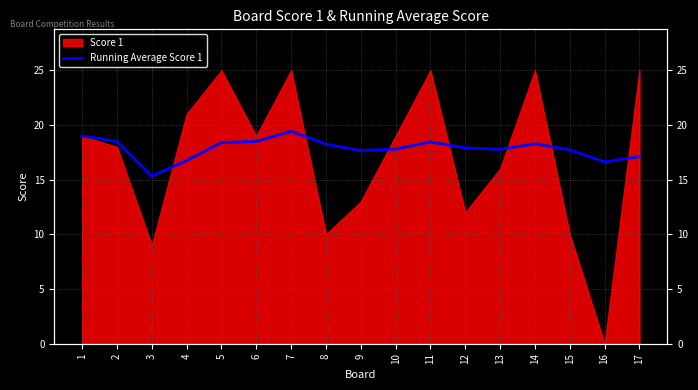

What is the difference between the maximum and minimum values?

4.1